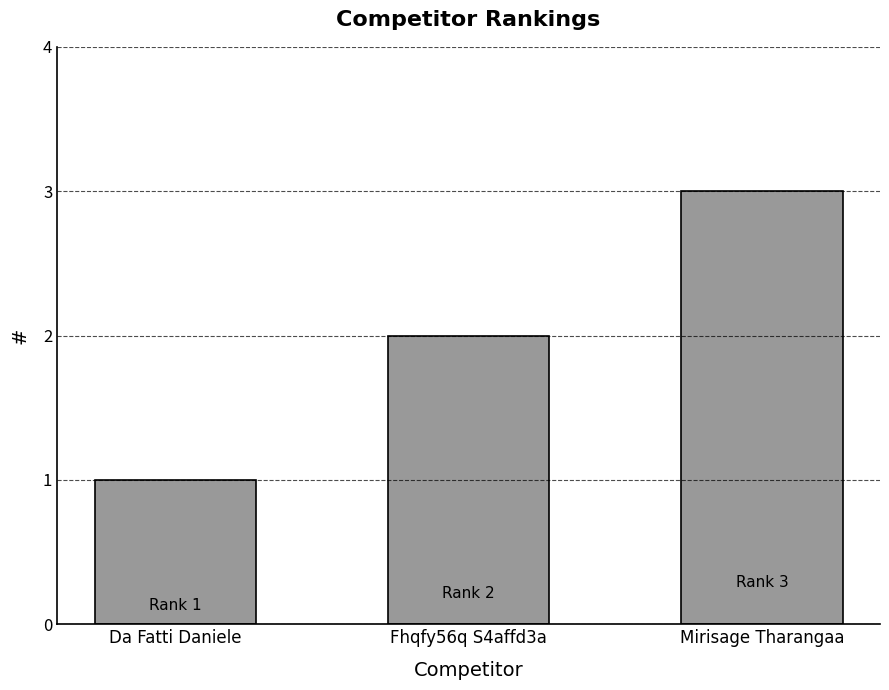

Which label corresponds to the smallest value in the chart?

Da Fatti Daniele